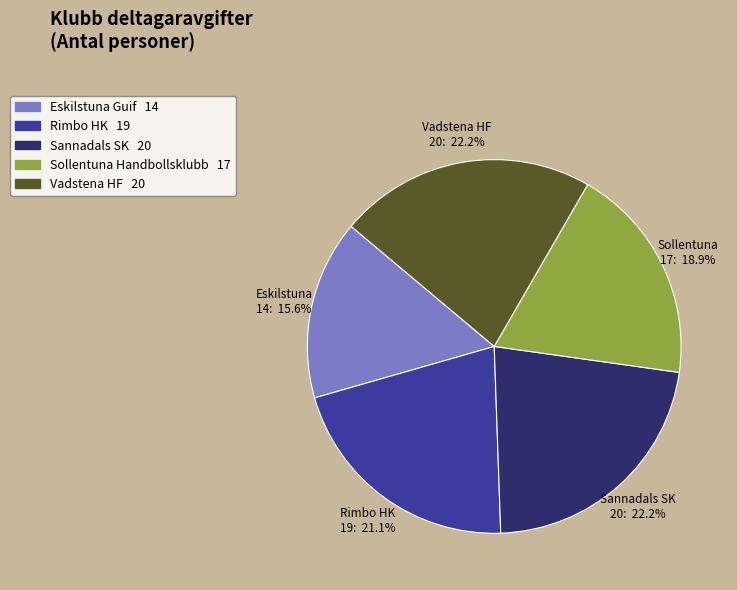

Count the number of slices in the pie.

5